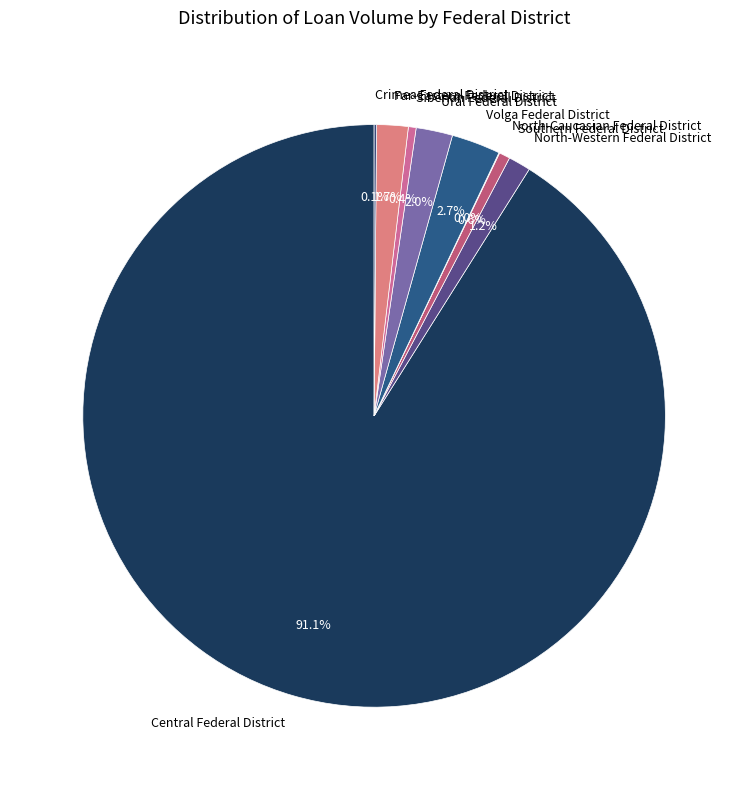

What percentage is NOT represented by Ural Federal District?

98.0%